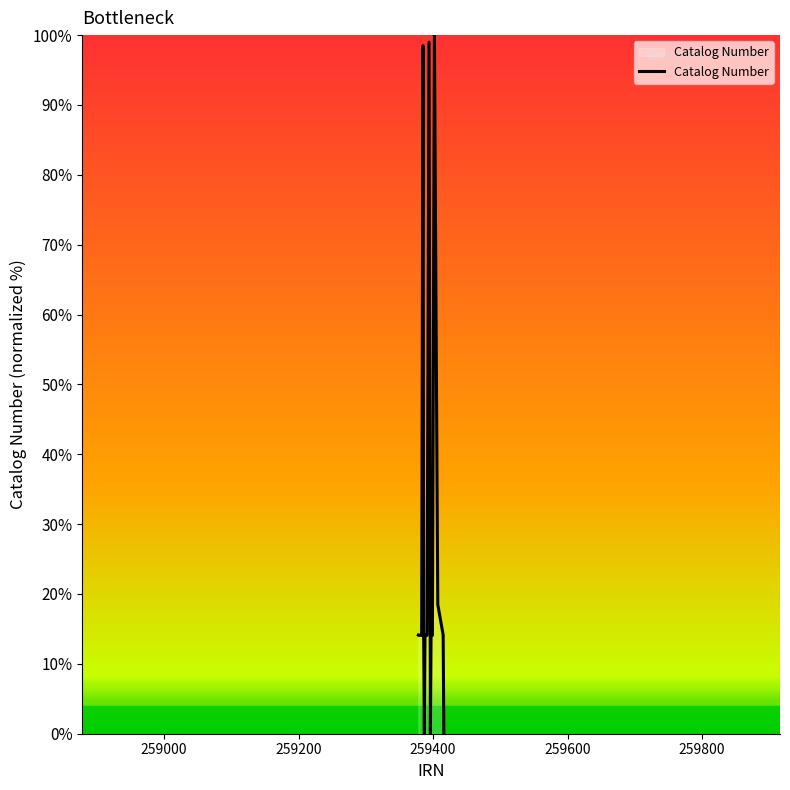

What is the greatest value displayed?

100.0